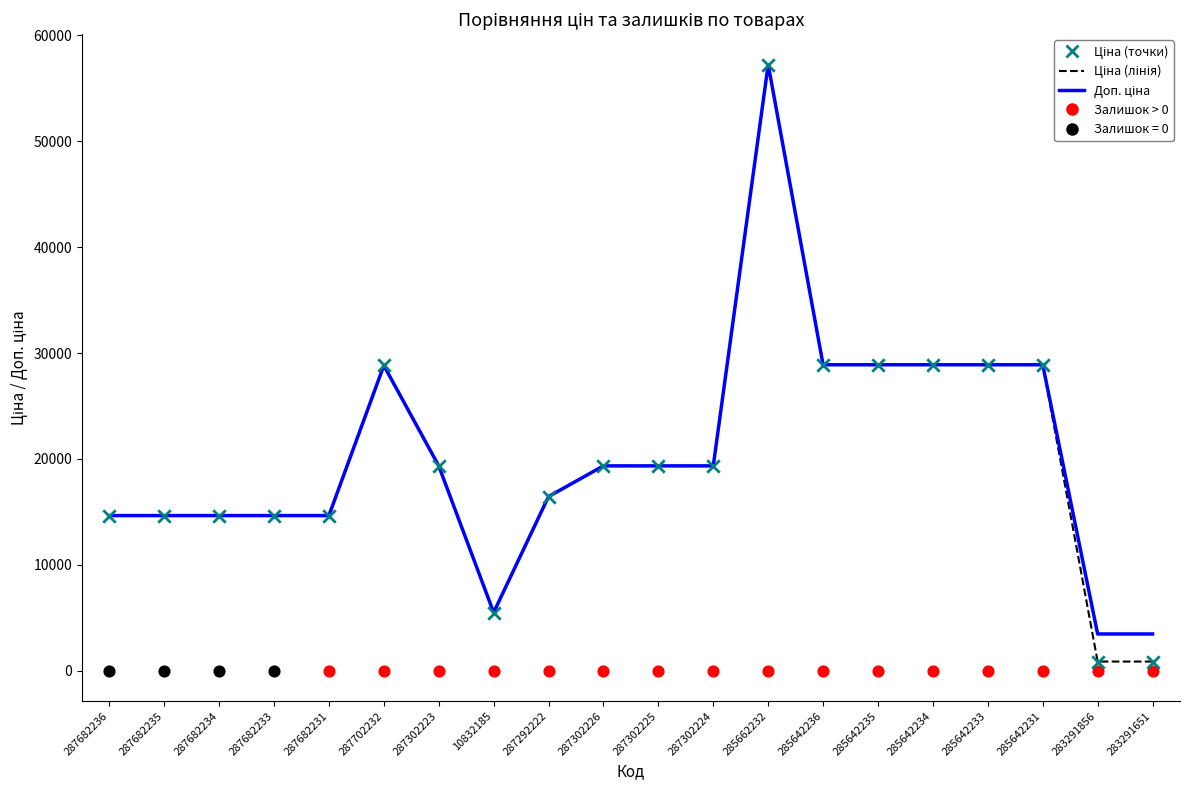

Which series has the largest Y range (max minus min)?

Ціна